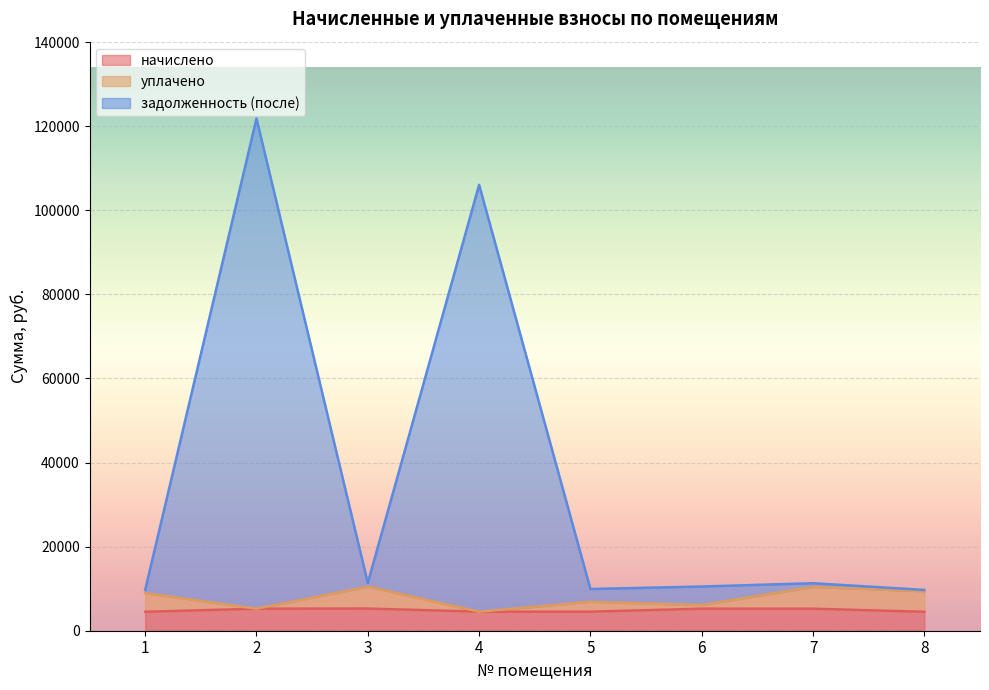

Count the number of categories in the chart.

8